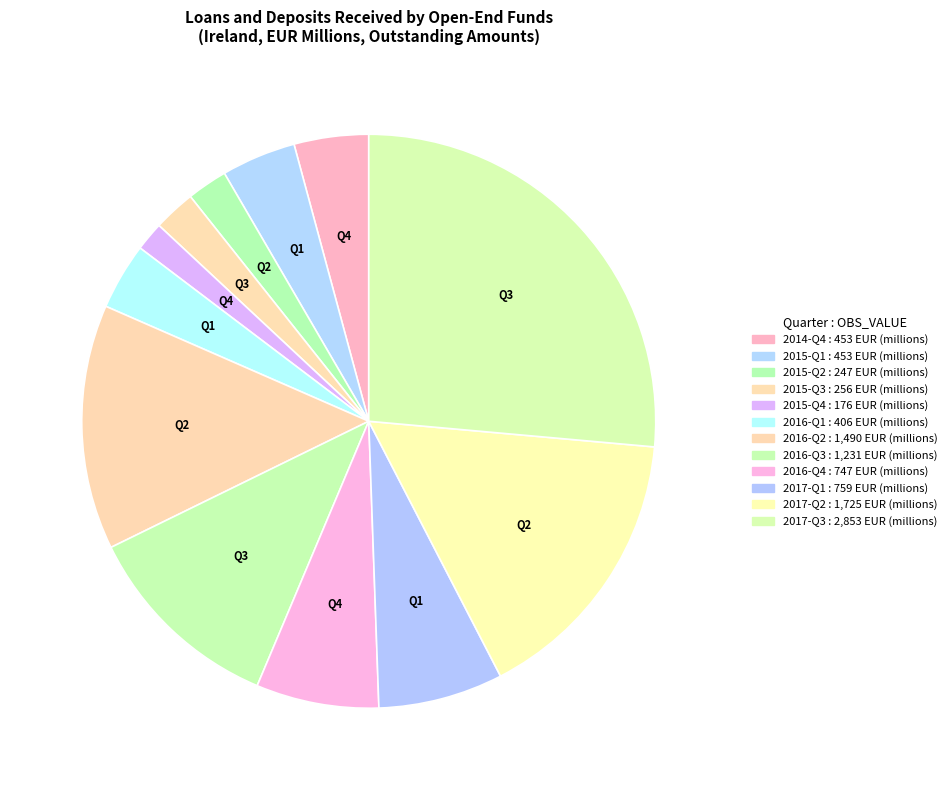

Count the number of slices in the pie.

12